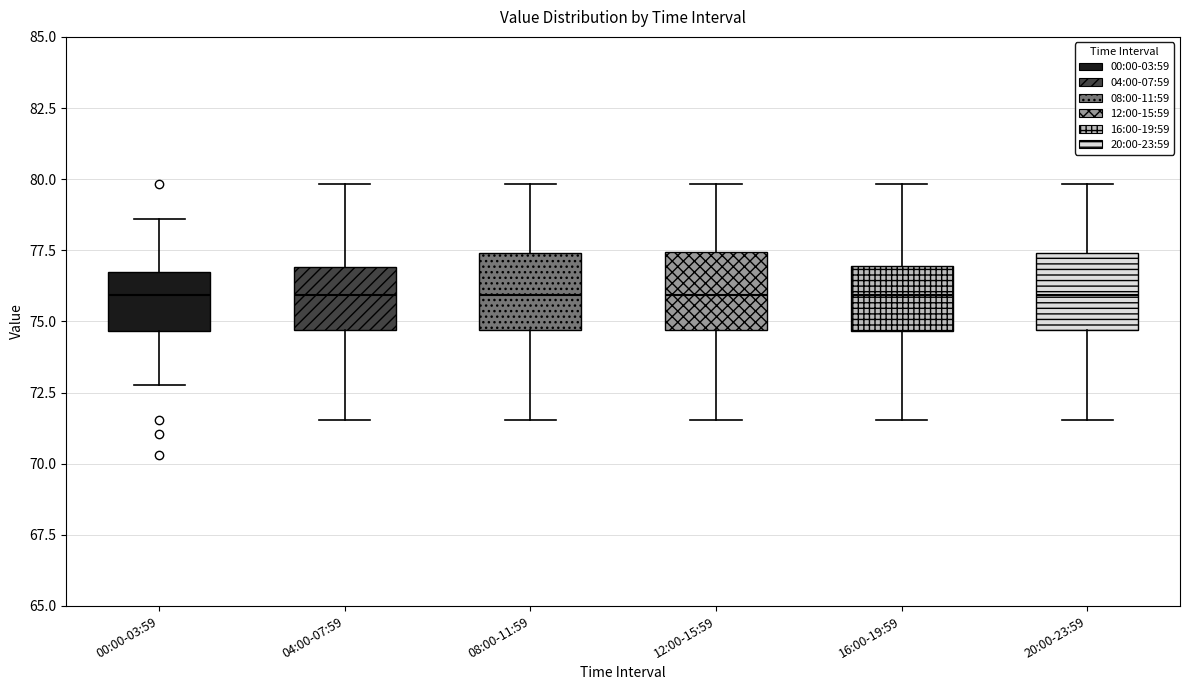

Reading left to right, read every box against the y-axis: the position of its median line, the range the box covers, and the ends of its whiskers. The values are not printed on the chart, so give them approximately, as read against the axis.

00:00-03:59: median 76.0, box 74.5 to 76.5, whiskers 73.0 to 78.5
04:00-07:59: median 76.0, box 74.5 to 77.0, whiskers 71.5 to 80.0
08:00-11:59: median 76.0, box 74.5 to 77.5, whiskers 71.5 to 80.0
12:00-15:59: median 76.0, box 74.5 to 77.5, whiskers 71.5 to 80.0
16:00-19:59: median 76.0, box 74.5 to 77.0, whiskers 71.5 to 80.0
20:00-23:59: median 76.0, box 74.5 to 77.5, whiskers 71.5 to 80.0